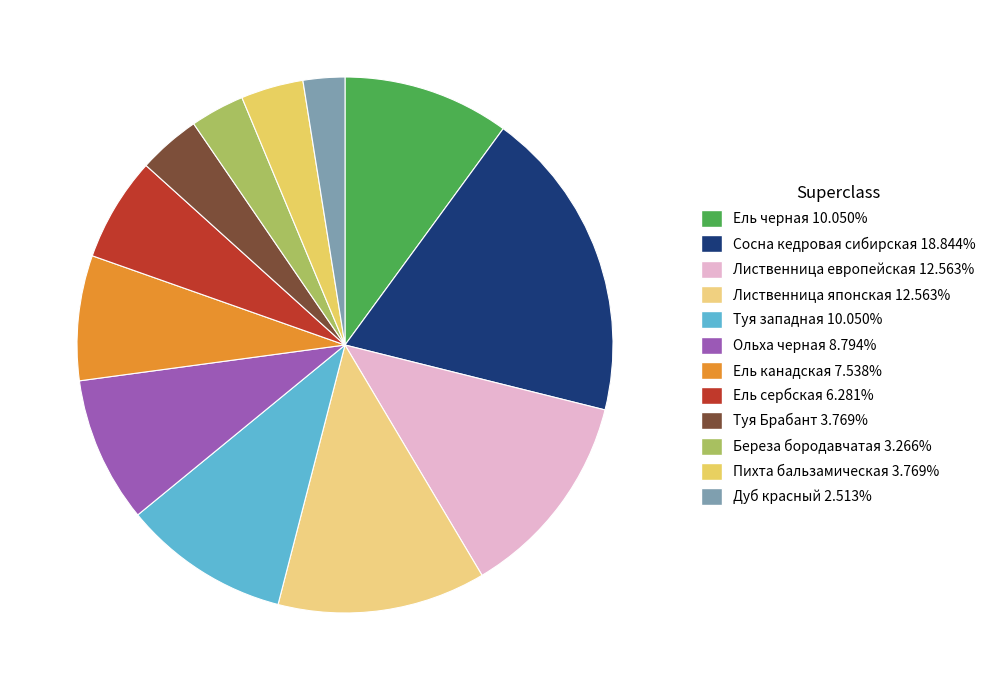

How many segments does this pie chart have?

12